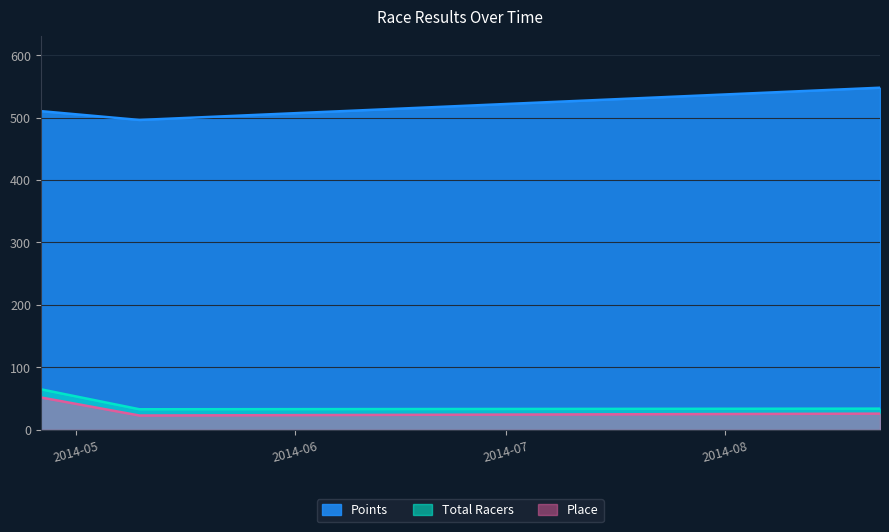

List the labels in order of Total Racers value, smallest first.

2014-05-10, 2014-08-23, 2014-04-26